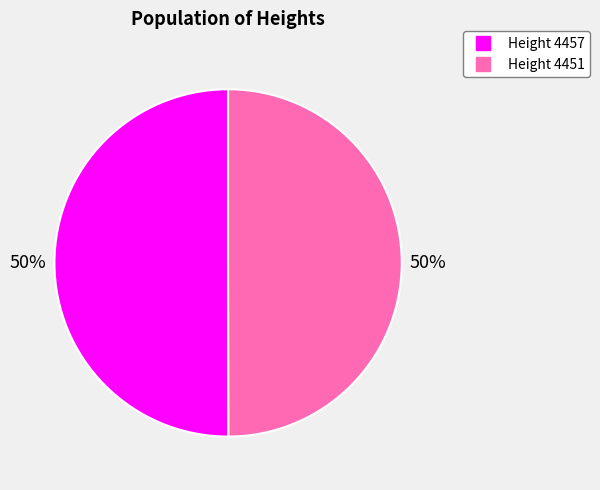

To the nearest percent, what is the average slice percentage?

50%